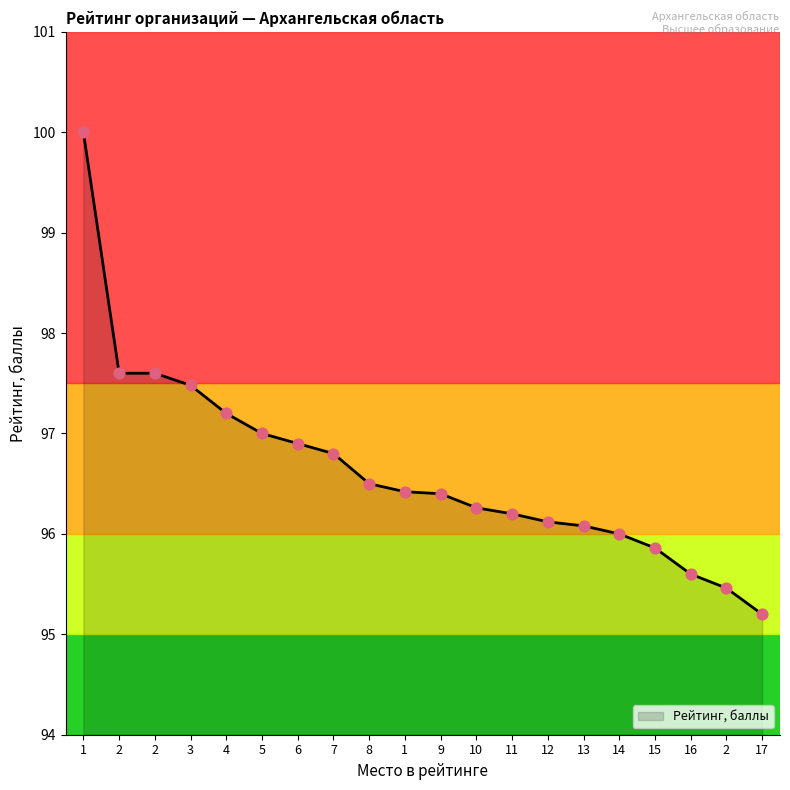

What is the ratio of the value at 10 to the value at 13?

1.0